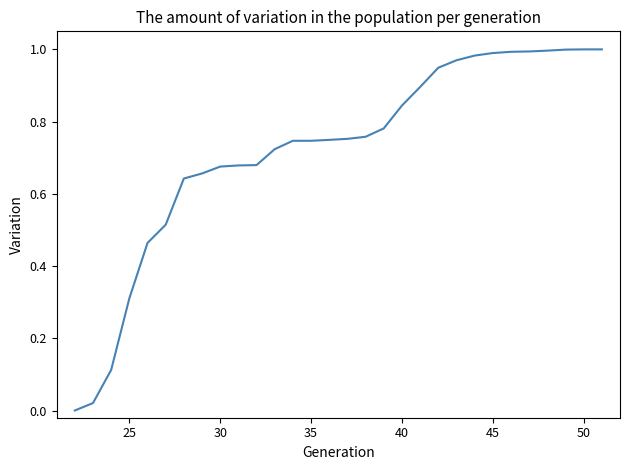

Is this an area chart (filled region under the line)?

No